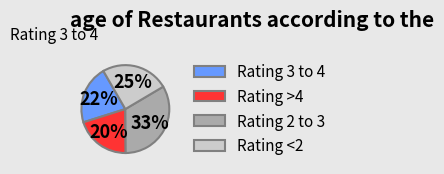

Rank the categories by value from lowest to highest.

Rating >4, Rating 3 to 4, Rating <2, Rating 2 to 3